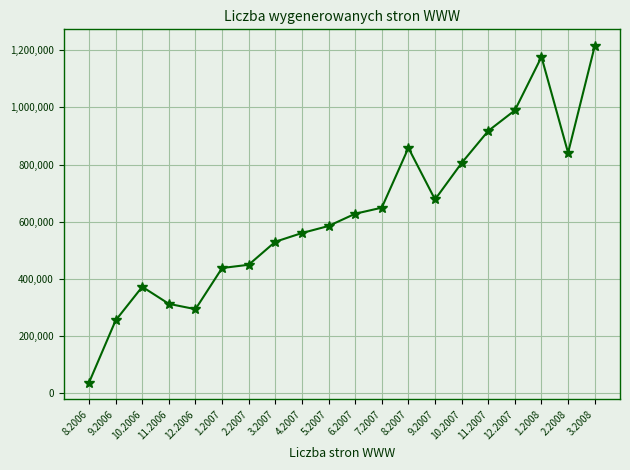

What is the label of the 15th point from the left?

10.2007